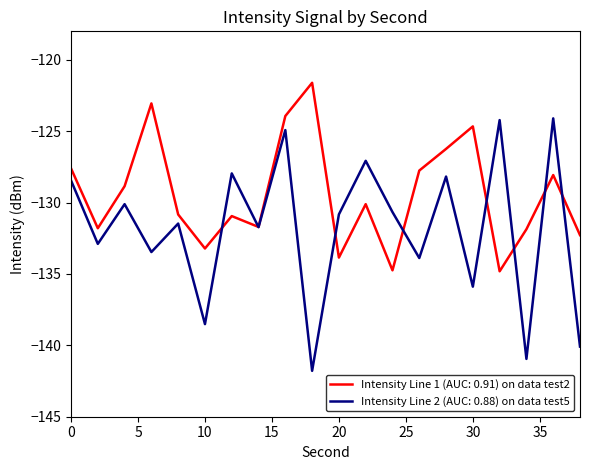

What is the average value of the Intensity Line 1 (AUC: 0.91) on data test2 series?

-129.4